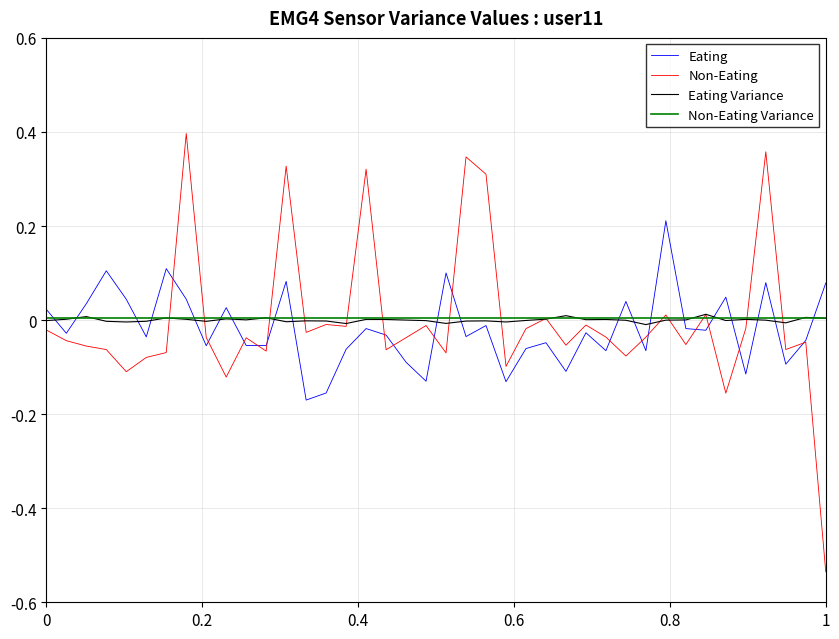

After their last crossing, which series has the higher values: Non-Eating or Non-Eating Variance?

Non-Eating Variance